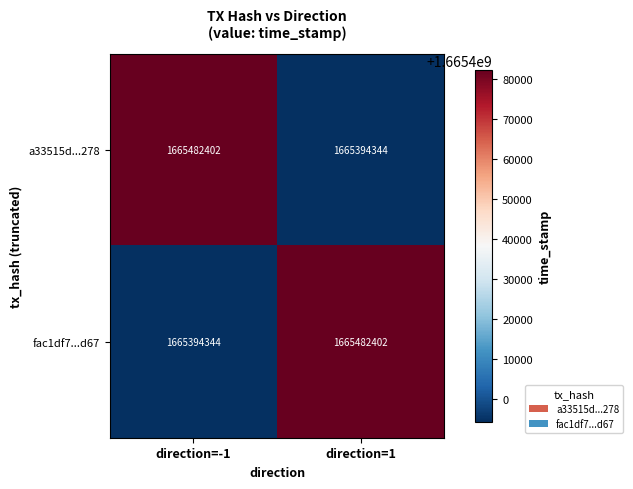

Rank the series at direction=1 from highest to lowest value.

fac1df7...d67, a33515d...278